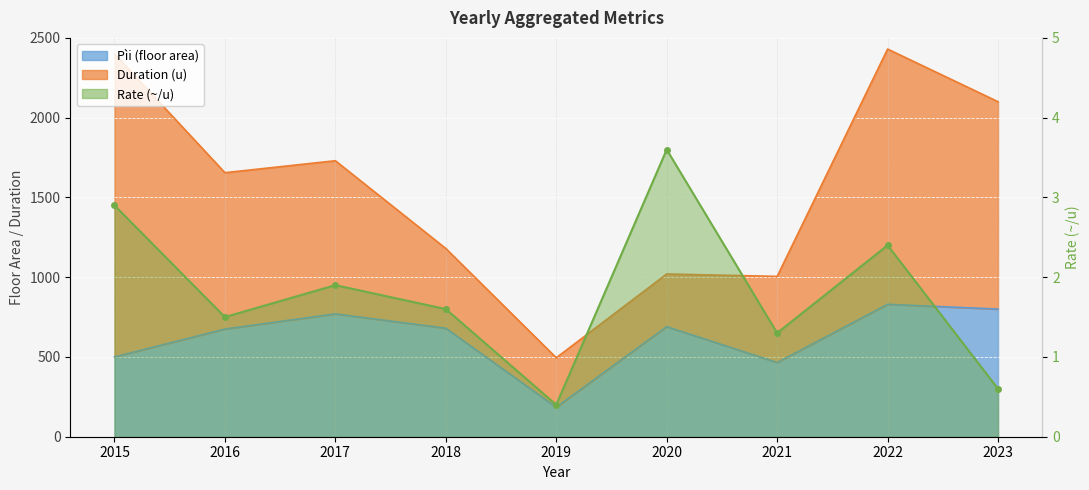

At which label does the data first exceed 1?

2015